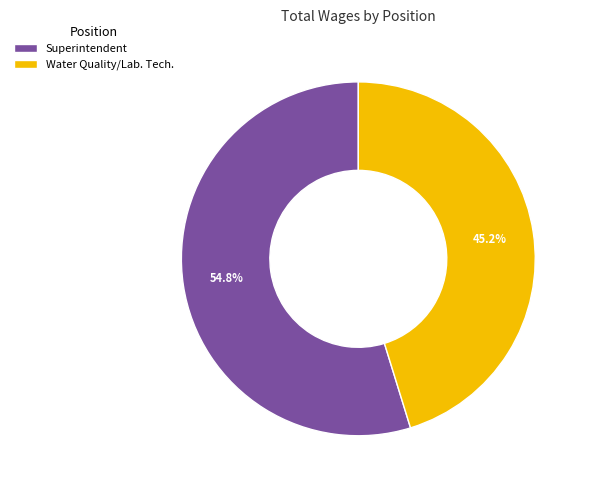

What is the ratio of the value at Water Quality/Lab. Tech. to the value at Superintendent?

0.8